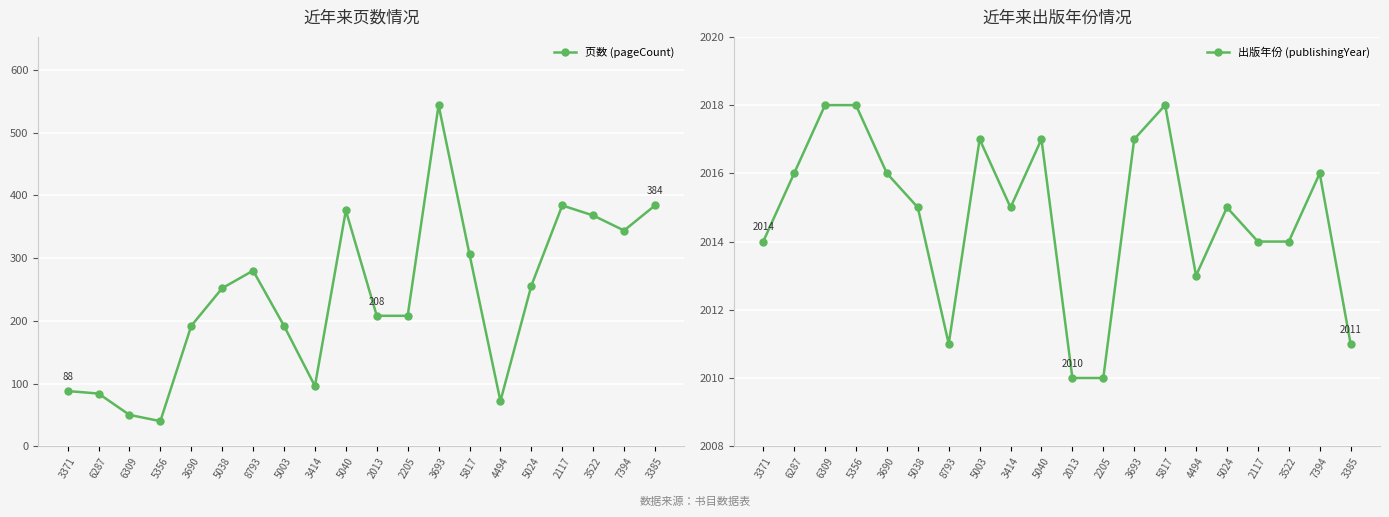

What is the spread (max minus min) of values at 8793?

1731